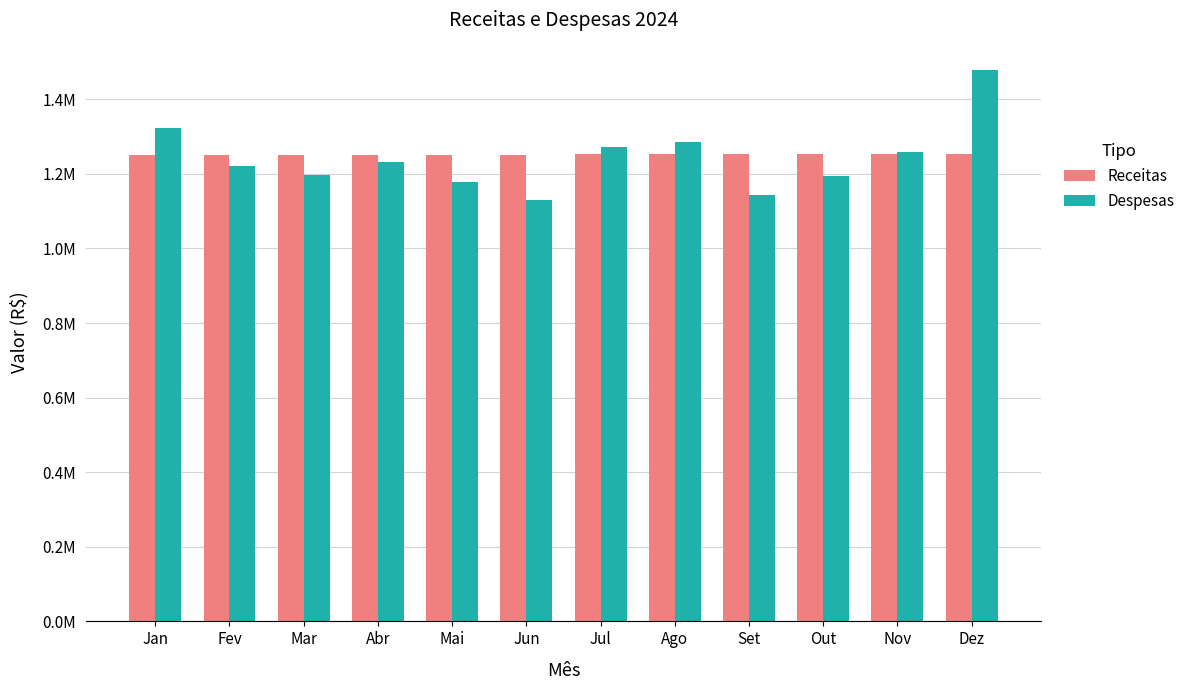

The Despesas series shows 1691251.4 at Abr. True or false?

False